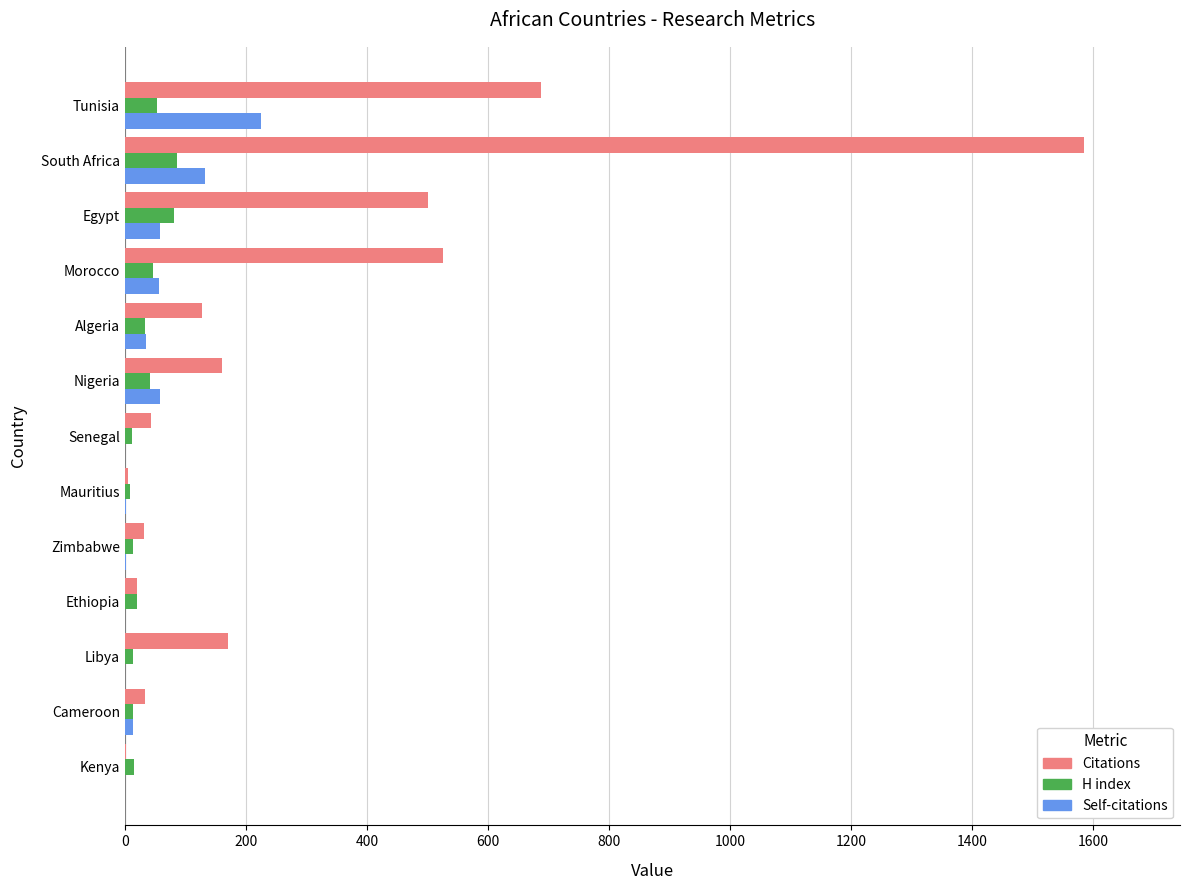

How many series are shown in this chart?

3